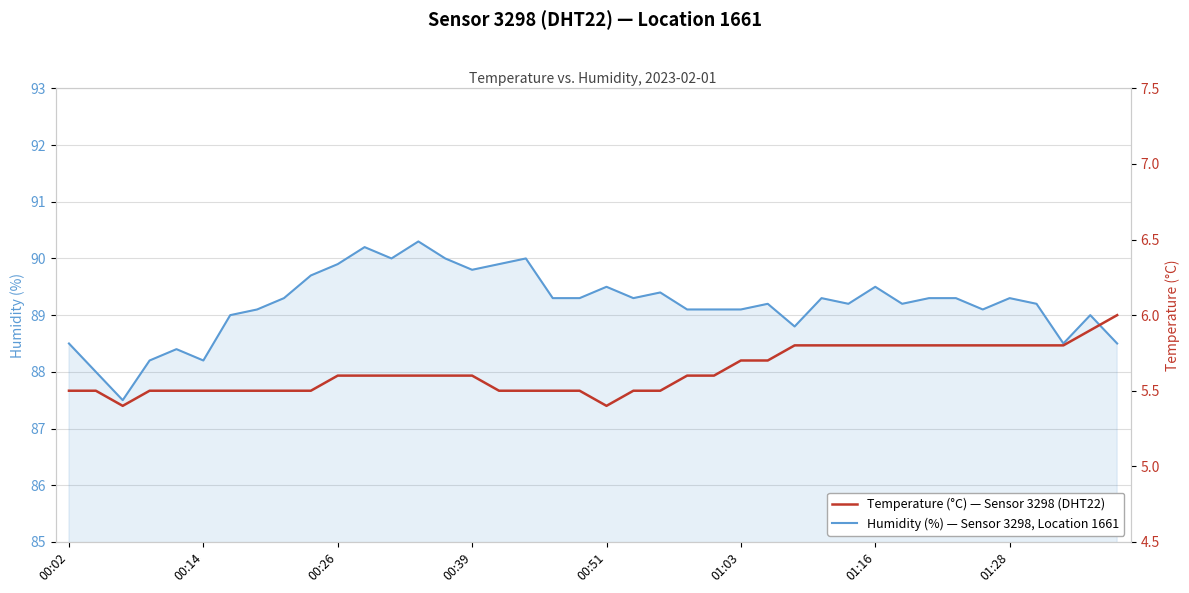

What is the sum of all Temperature (°C) — Sensor 3298 (DHT22) values?

225.2